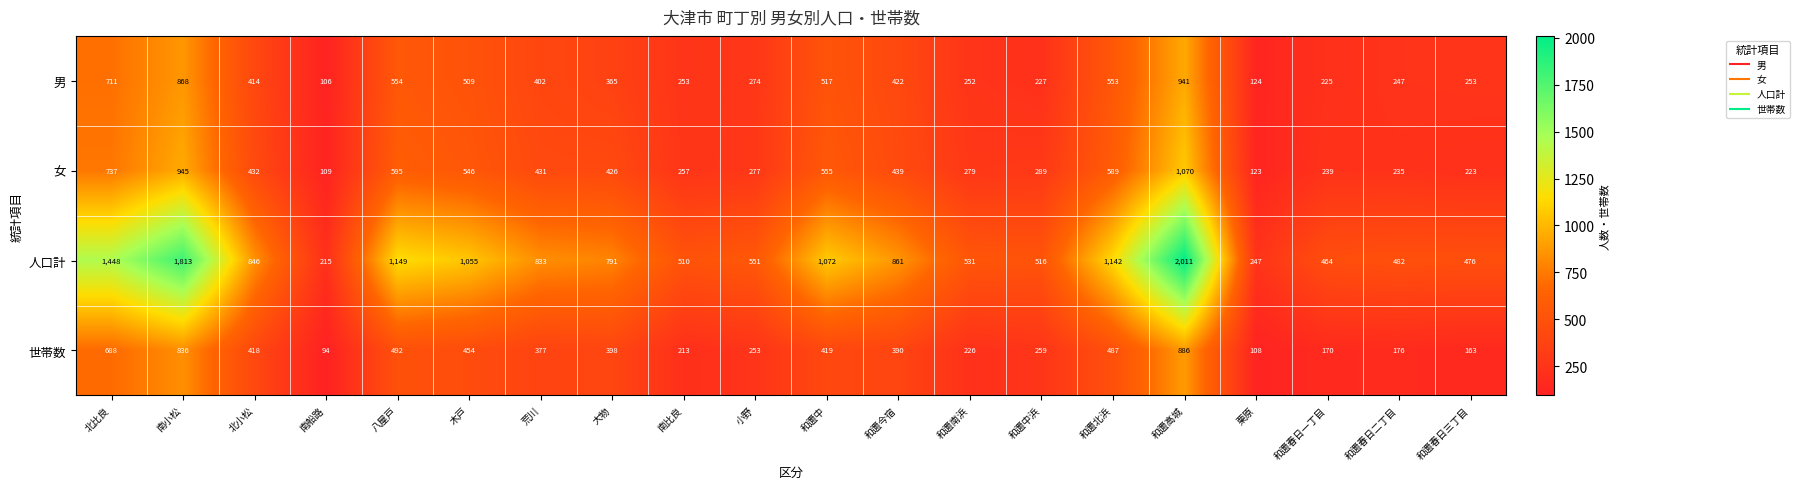

Which series has the largest range (max minus min)?

人口計